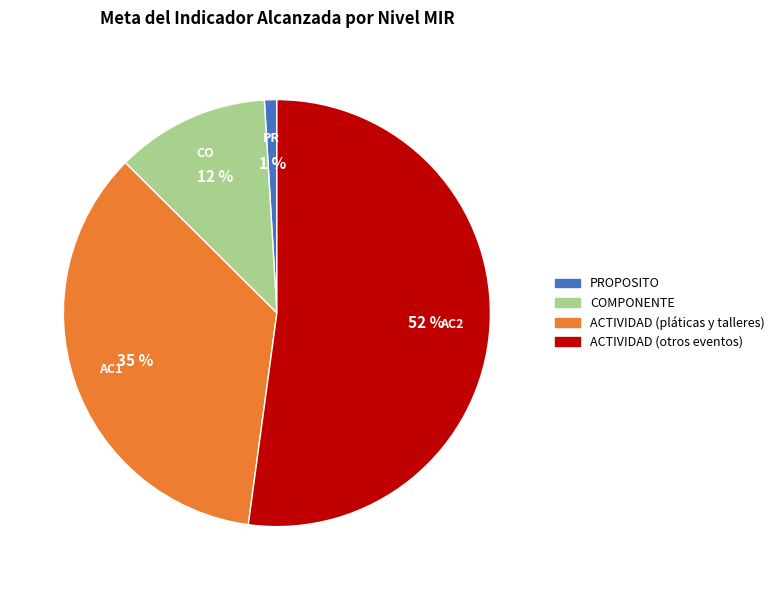

Is there any slice that represents more than half of the pie?

Yes